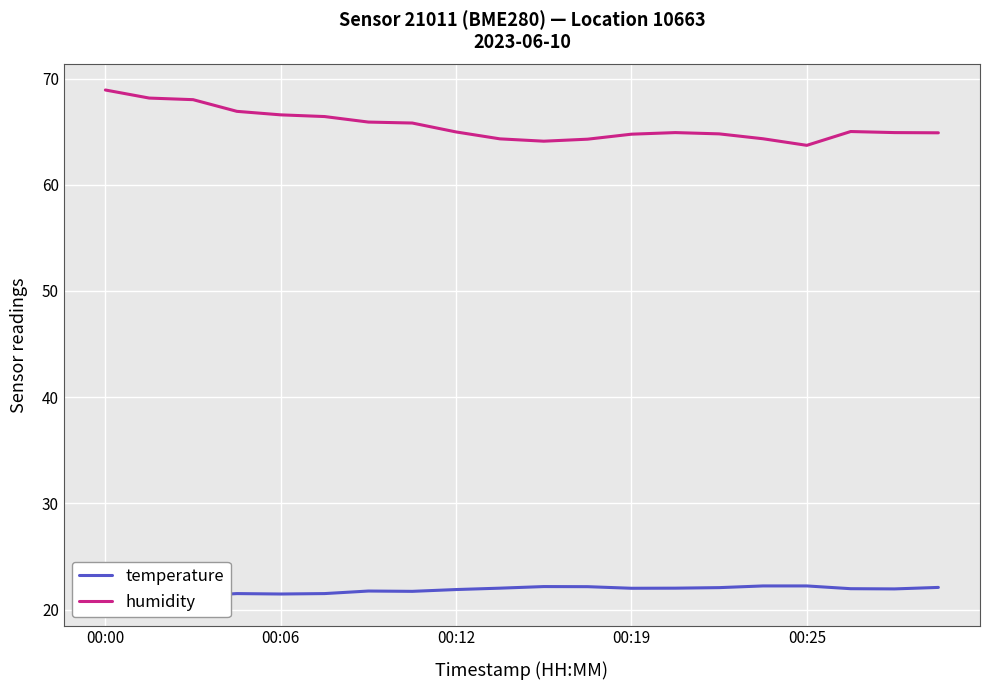

Which series has the largest total across all categories?

humidity